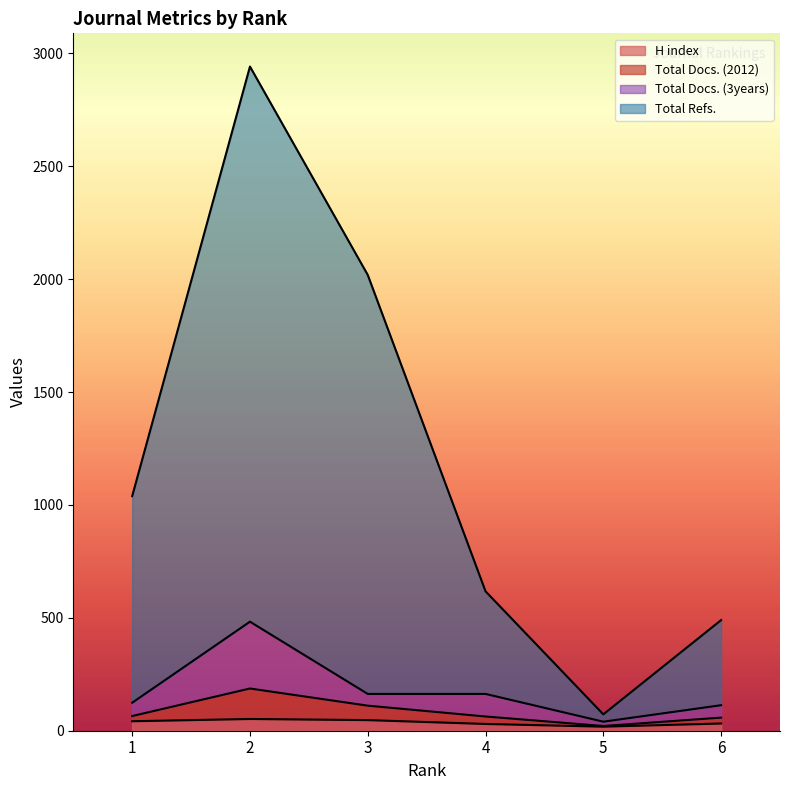

Reading left to right, what are all the values shown in this chart?

H index: 42.0	52.0	47.0	30.0	18.0	32.0
Total Docs. (2012): 65.0	187.0	111.0	63.0	21.0	58.0
Total Docs. (3years): 124.0	483.0	163.0	163.0	40.0	113.0
Total Refs.: 1039.0	2942.0	2019.0	617.5	72.5	490.0